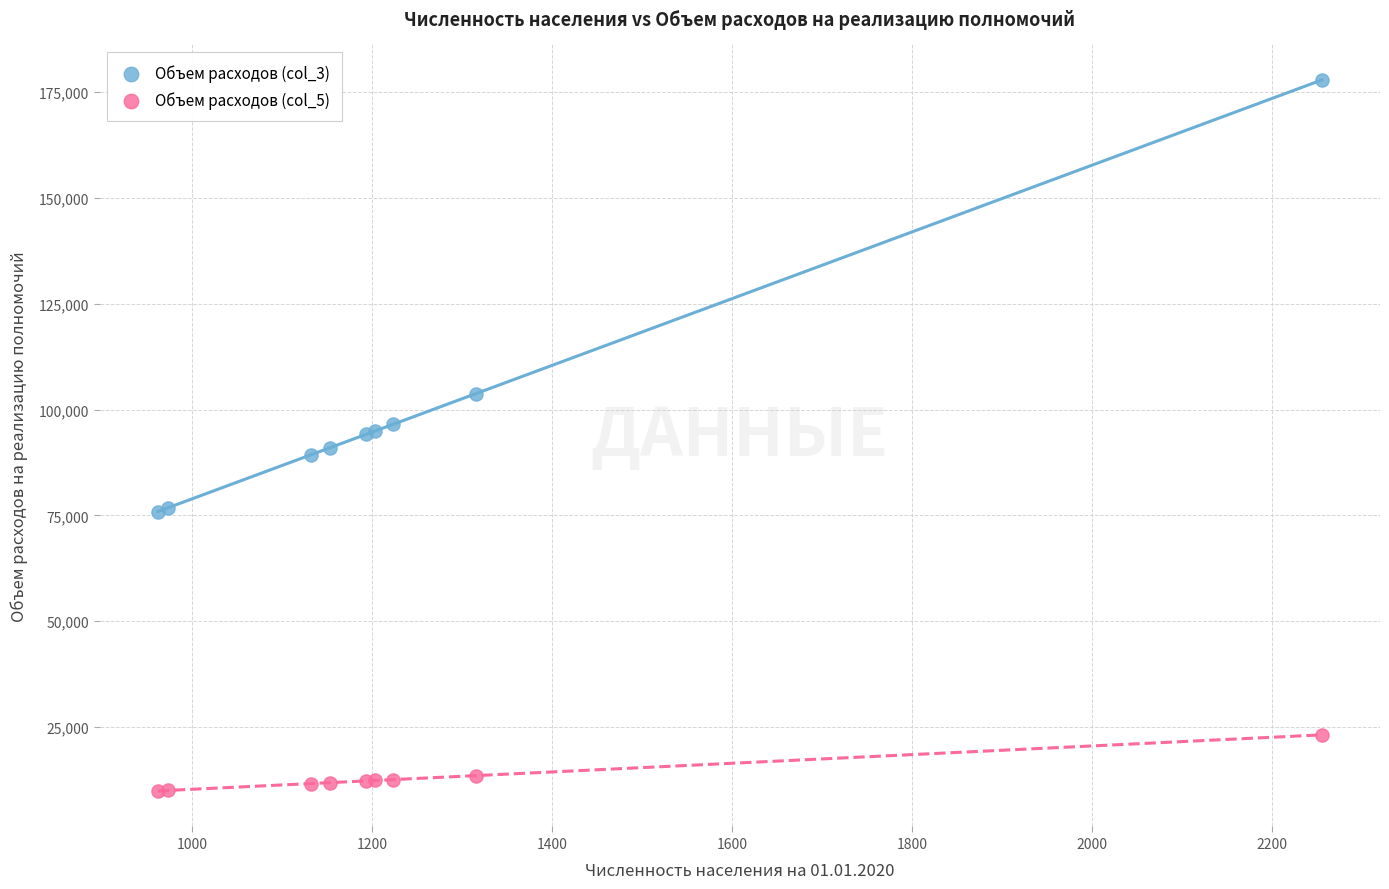

Which series has the widest spread of Y values?

Объем расходов (col_3)